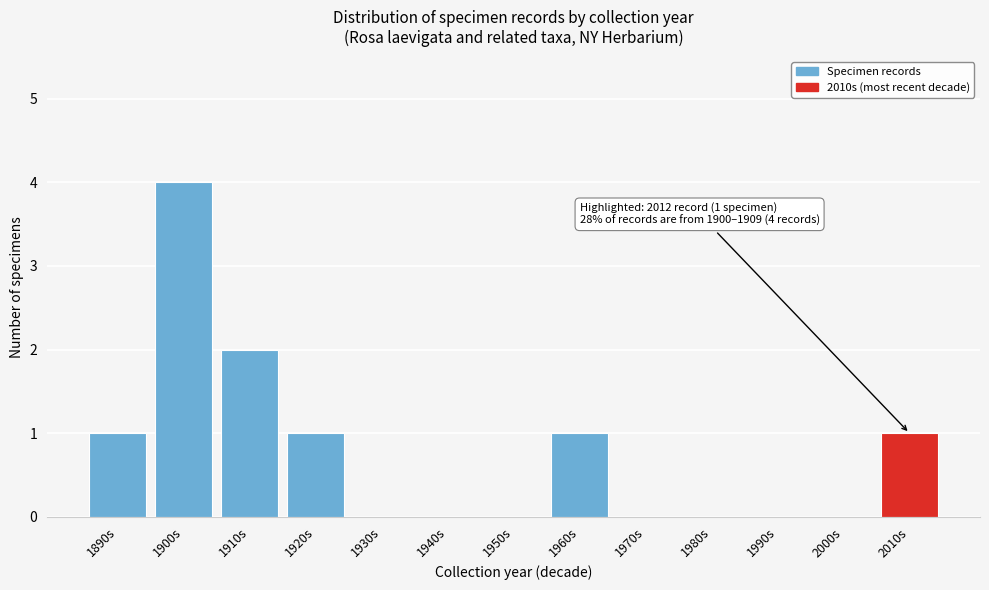

Reading left to right, extract all data points from this chart.

1890s=1	1900s=4	1910s=2	1920s=1	1930s=0	1940s=0	1950s=0	1960s=1	1970s=0	1980s=0	1990s=0	2000s=0	2010s=1